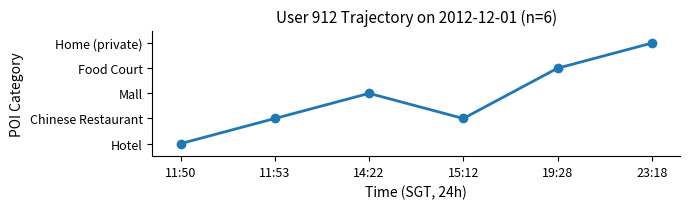

Reading right to left, transcribe all the data shown in this chart.

5	4	2	3	2	1